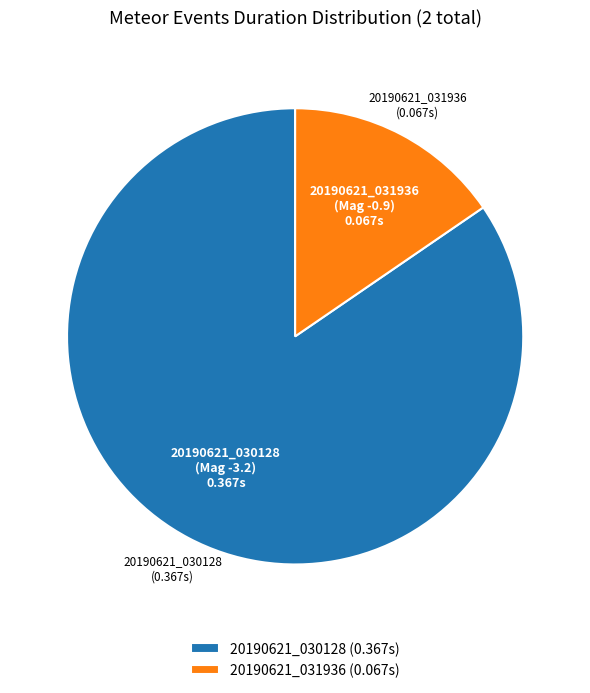

Count the number of slices in the pie.

2